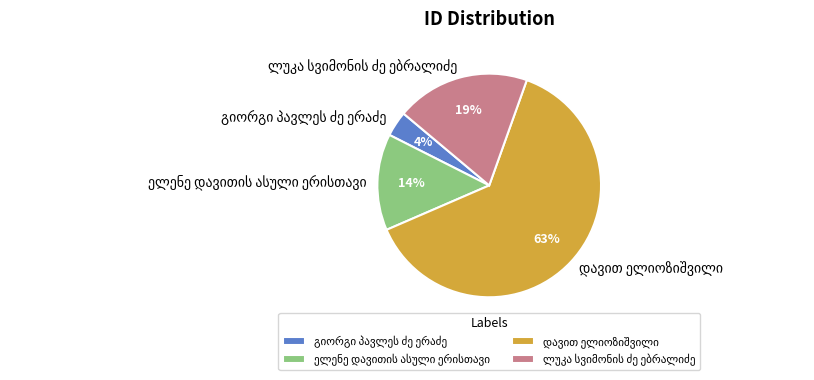

How many slices are in this pie chart?

4